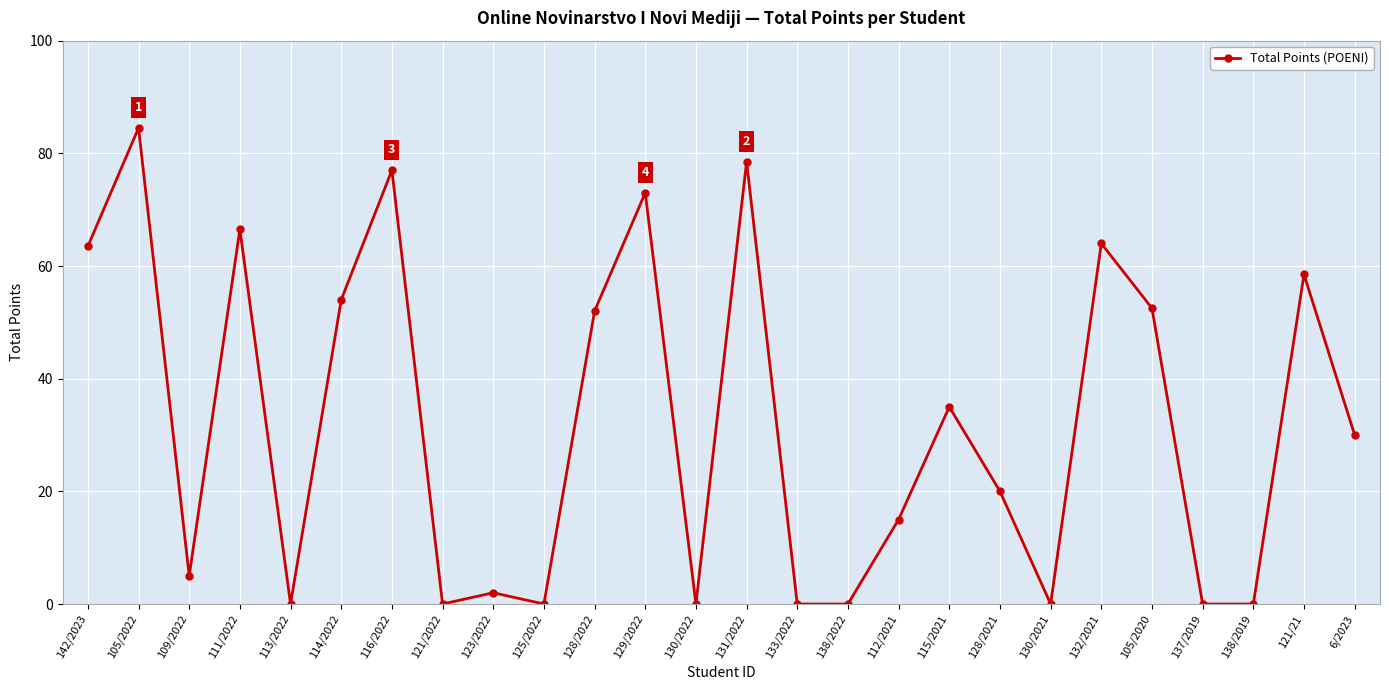

What is the label of the 11th point from the right?

138/2022